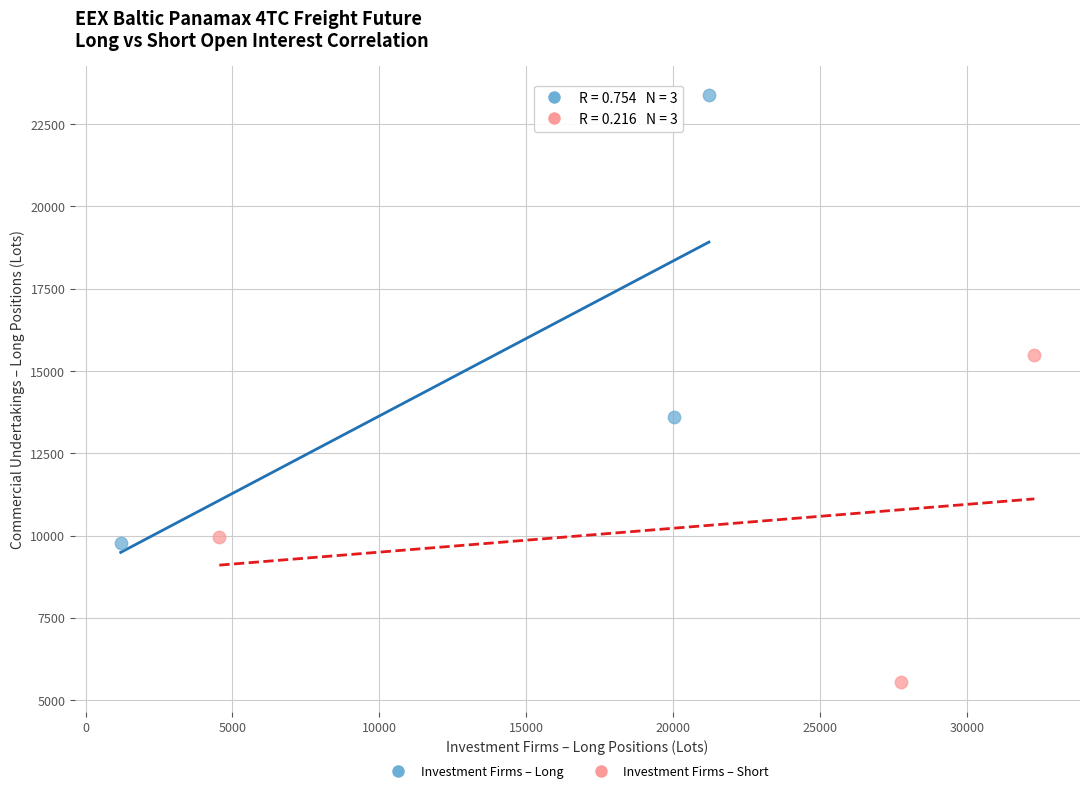

Which series contains the lowest Y value?

Investment Firms – Short